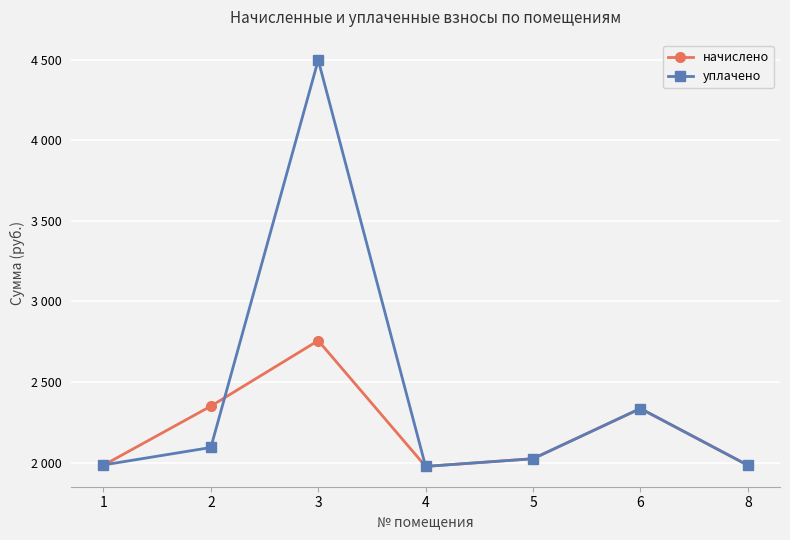

At 3, list the series in order from largest to smallest.

уплачено, начислено